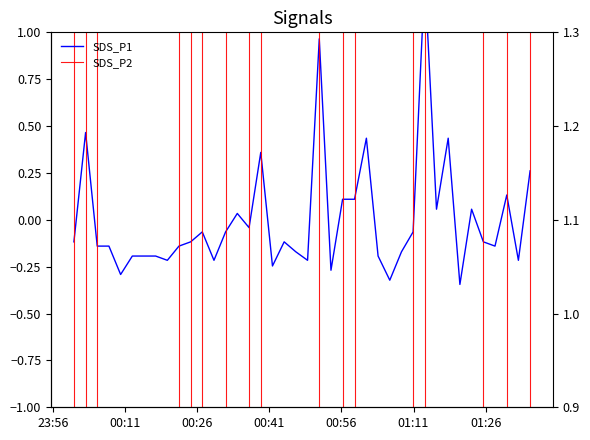

In SDS_P1, how many points are lower than both neighbors (excluding endpoints)?

12